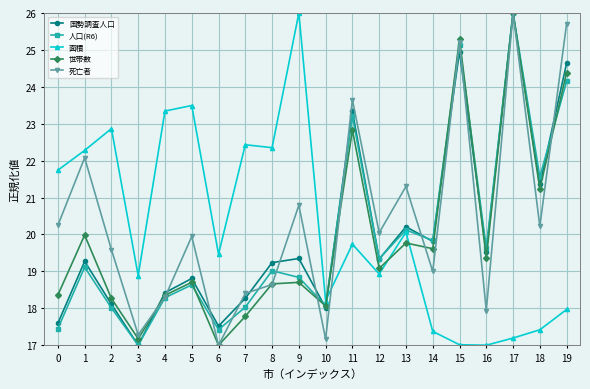

What are all the series names shown in the legend?

国勢調査人口, 人口(R6), 面積, 世帯数, 死亡者